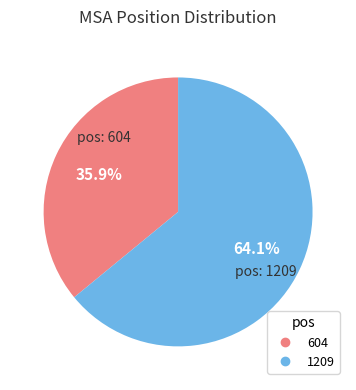

How many slices are in this pie chart?

2